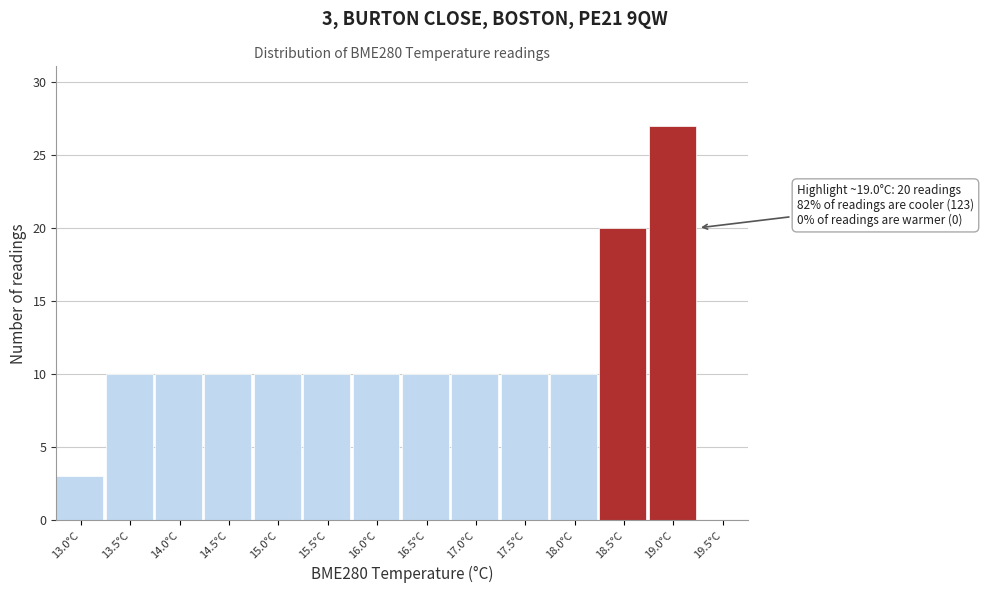

Reading left to right, what are all the values shown in this chart?

13.0°C=3	13.5°C=10	14.0°C=10	14.5°C=10	15.0°C=10	15.5°C=10	16.0°C=10	16.5°C=10	17.0°C=10	17.5°C=10	18.0°C=10	18.5°C=20	19.0°C=27	19.5°C=0